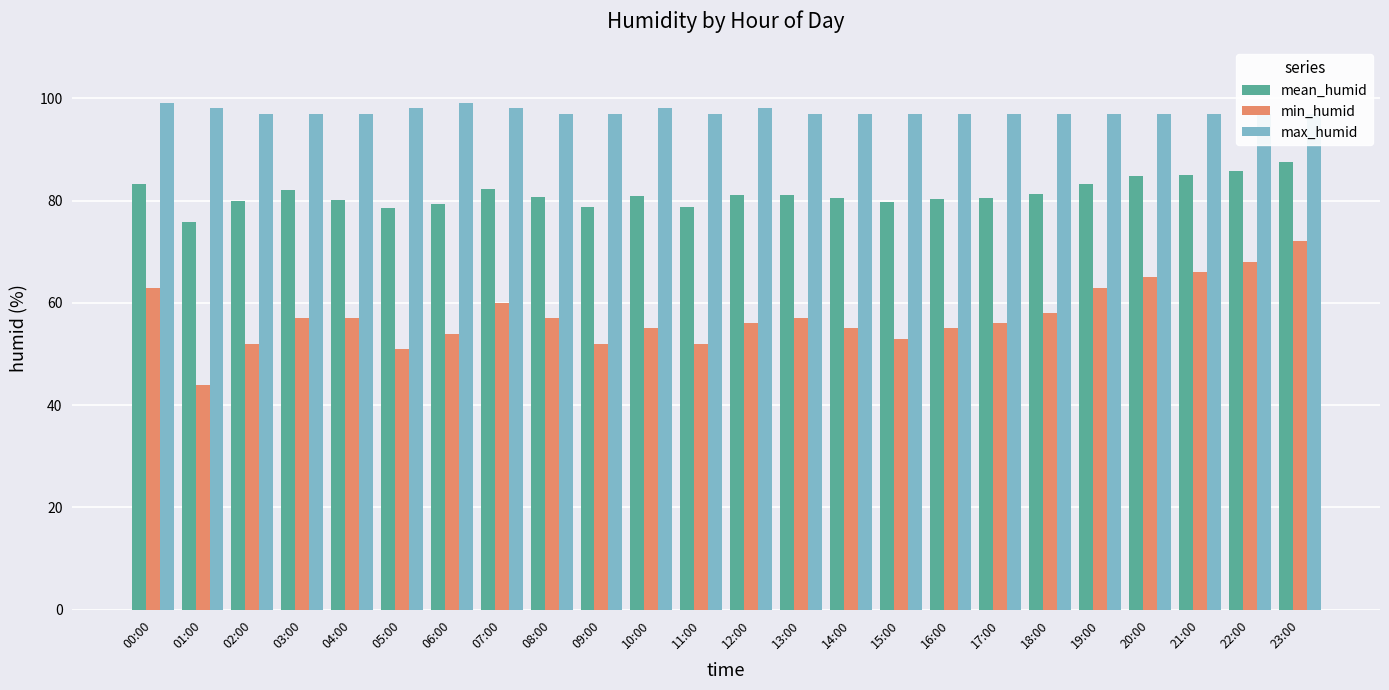

Is the value of min_humid at 12:00 greater than the value of mean_humid at 05:00?

No